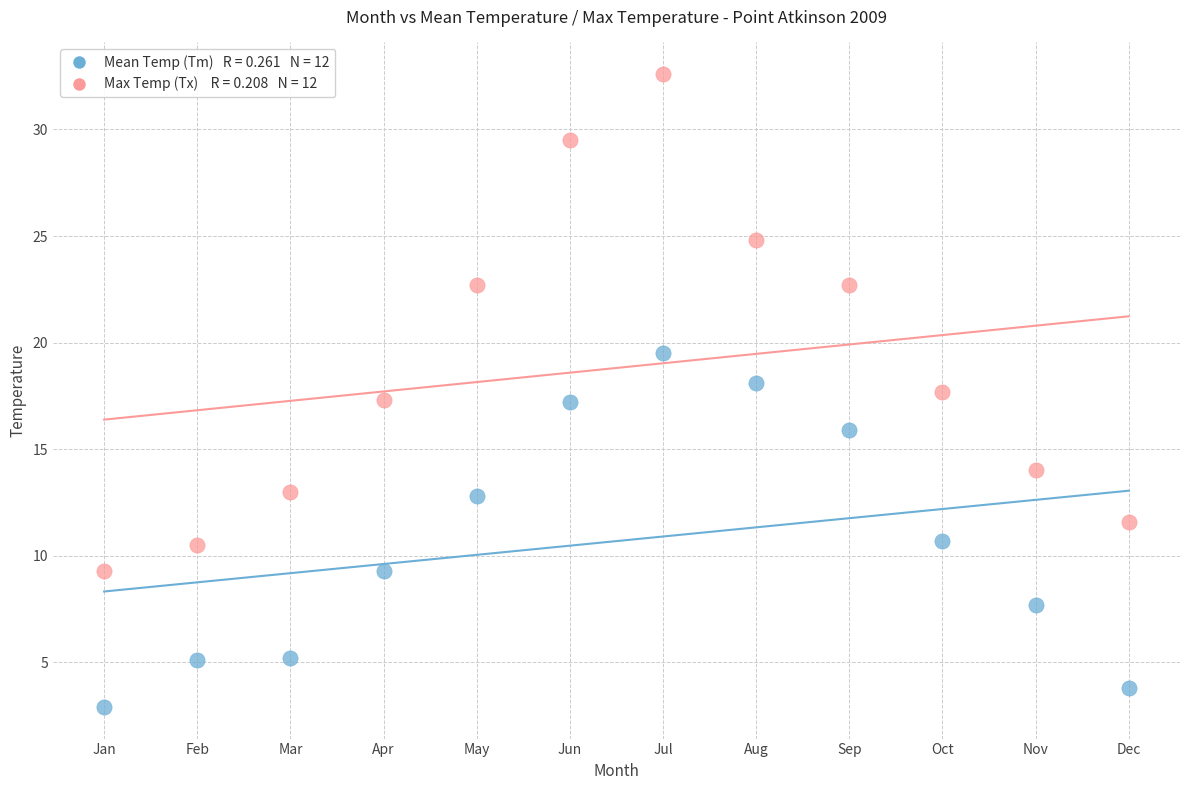

Across all data points, what is the range of Y values (max minus min)?

29.7